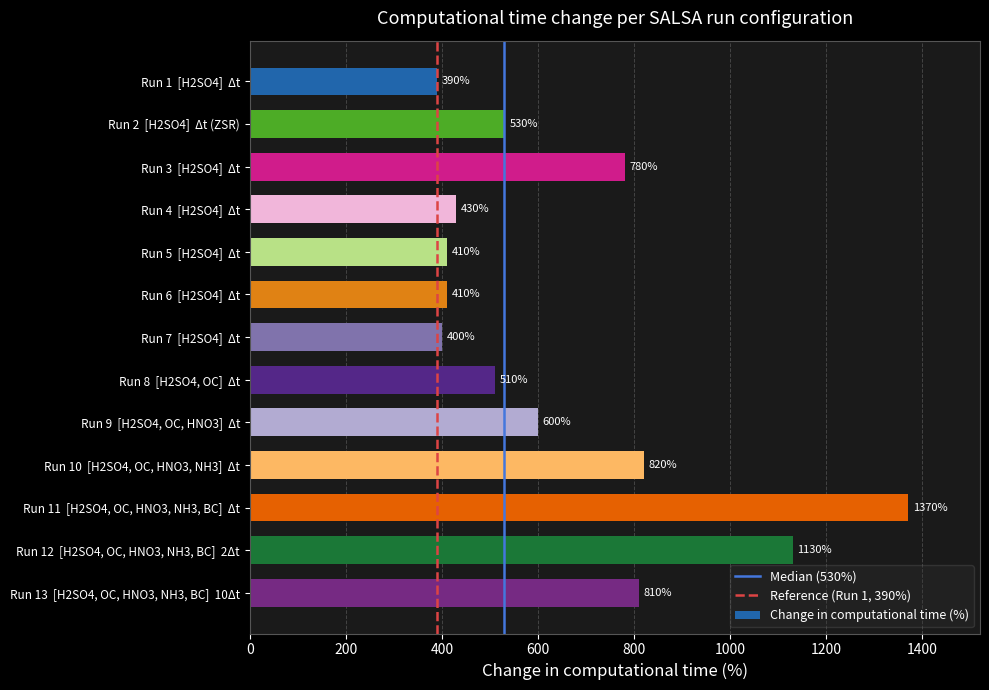

At which category does the chart reach its peak across all series?

Run 11  [H2SO4, OC, HNO3, NH3, BC]  Δt